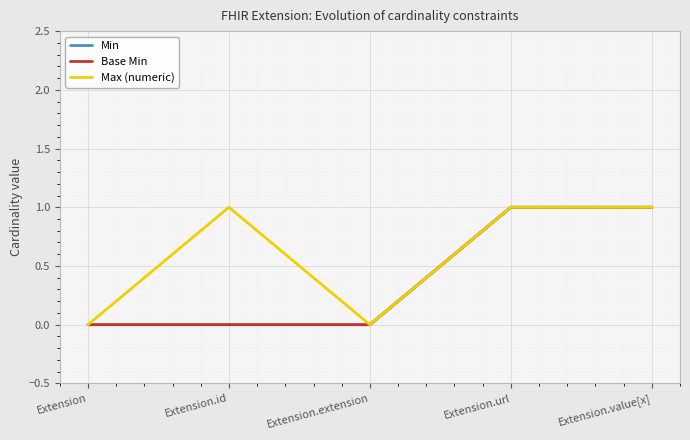

Does the chart display data point markers on the line(s)?

No